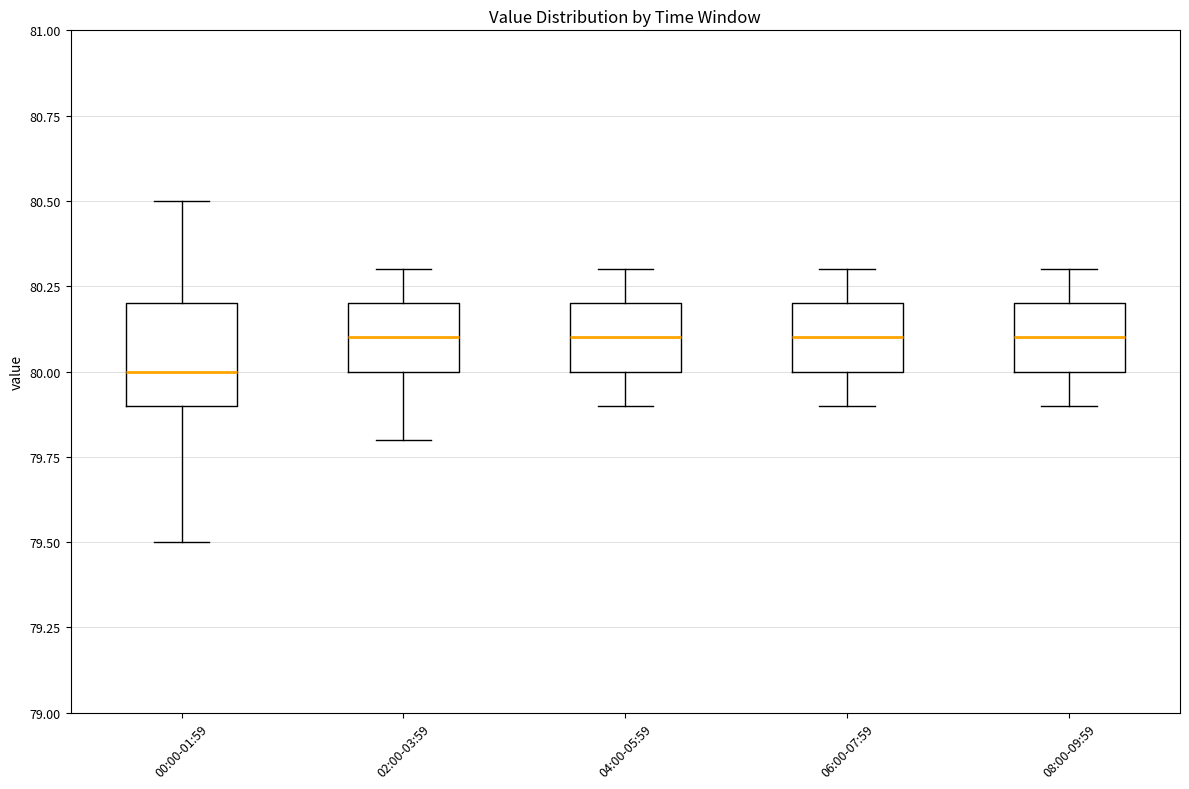

Where is the lower edge of the box for 02:00-03:59 on the y-axis? The values are not printed on the chart, so give them approximately, as read against the axis.

80.0